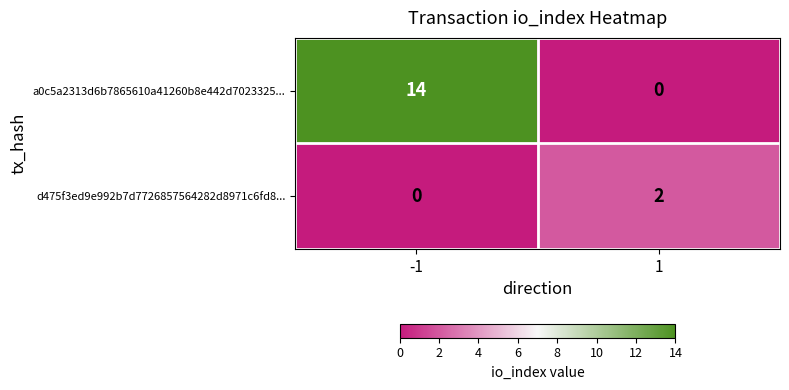

Reading left to right, transcribe all the data shown in this chart.

a0c5a2313d6b7865610a41260b8e442d7023325...: -1=14	1=0
d475f3ed9e992b7d7726857564282d8971c6fd8...: -1=0	1=2